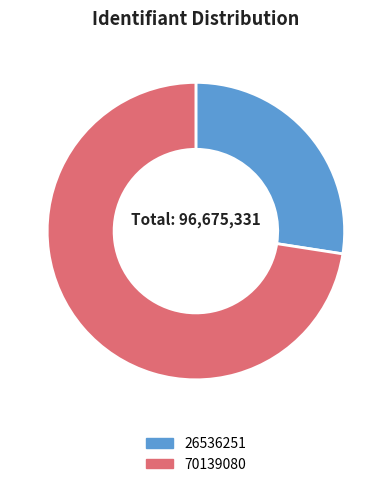

True or false: 70139080 accounts for 87% of the total.

False